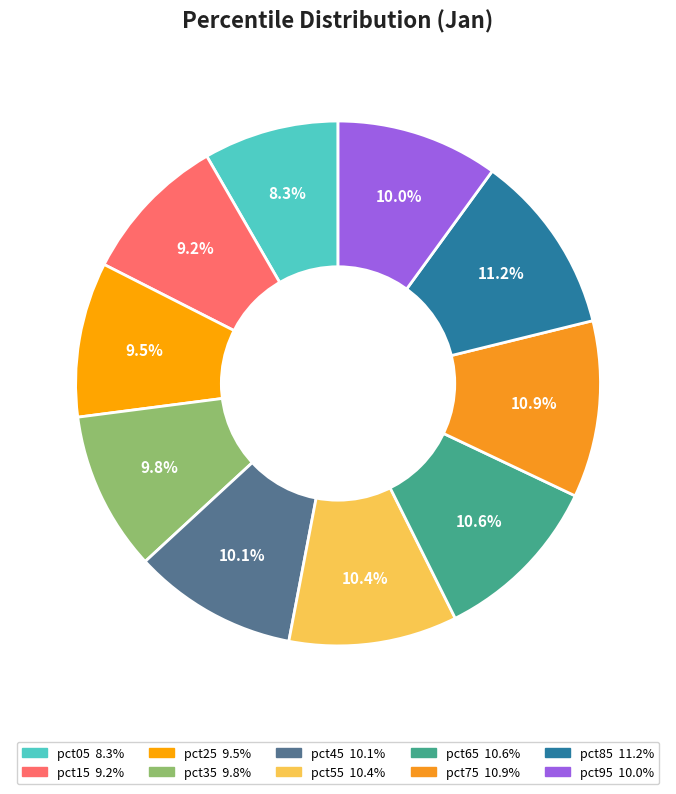

What is the total percentage of pct85 and pct65?

21.7%